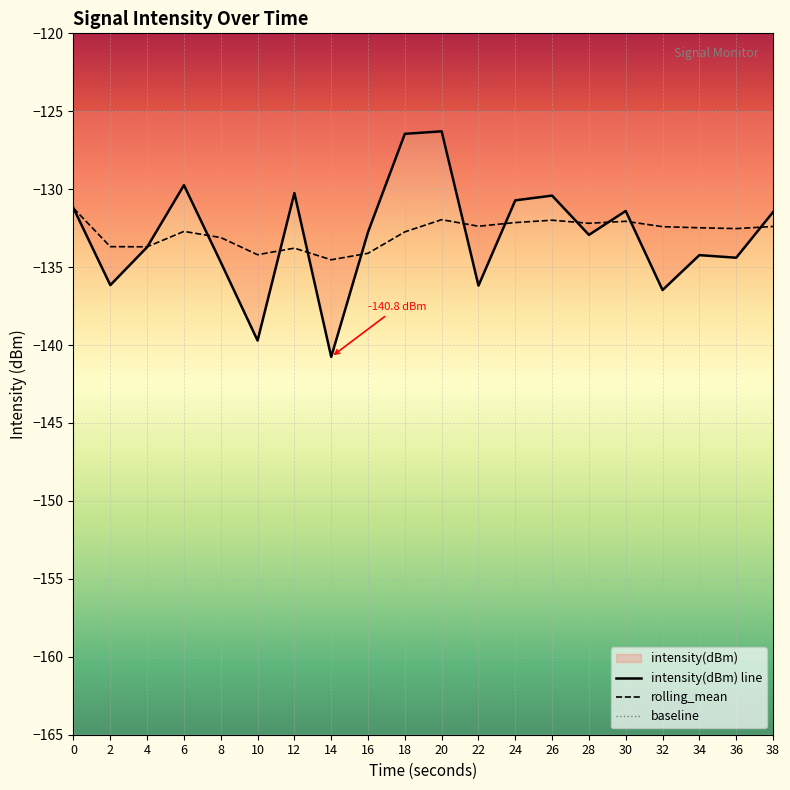

Is the value of intensity(dBm) at 32 greater than the value of rolling_mean at 28?

No